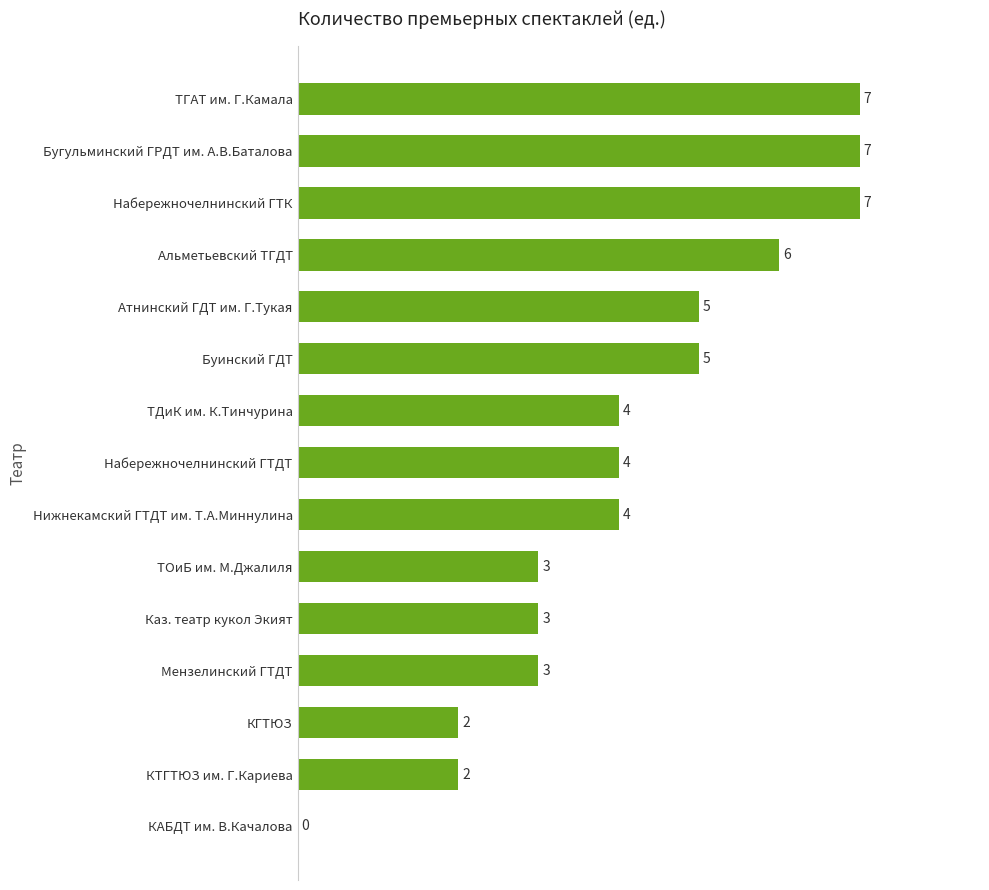

Reading top to bottom, list all the values displayed in this chart.

ТГАТ им. Г.Камала=7	Бугульминский ГРДТ им. А.В.Баталова=7	Набережночелнинский ГТК=7	Альметьевский ТГДТ=6	Атнинский ГДТ им. Г.Тукая=5	Буинский ГДТ=5	ТДиК им. К.Тинчурина=4	Набережночелнинский ГТДТ=4	Нижнекамский ГТДТ им. Т.А.Миннулина=4	ТОиБ им. М.Джалиля=3	Каз. театр кукол Экият=3	Мензелинский ГТДТ=3	КГТЮЗ=2	КТГТЮЗ им. Г.Кариева=2	КАБДТ им. В.Качалова=0